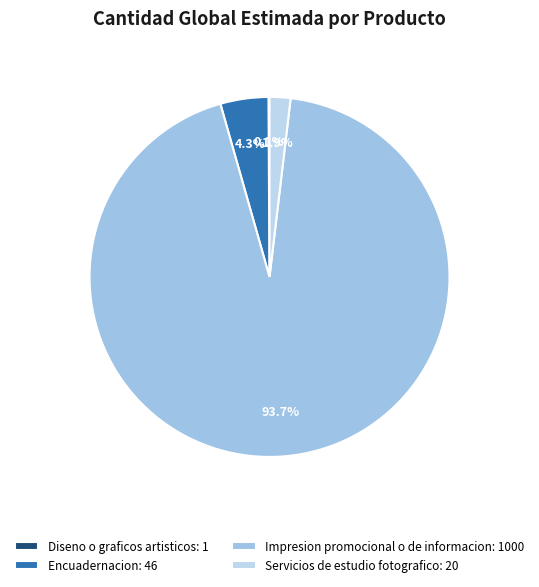

Which has a higher value, Encuadernacion or Servicios de estudio fotografico?

Encuadernacion